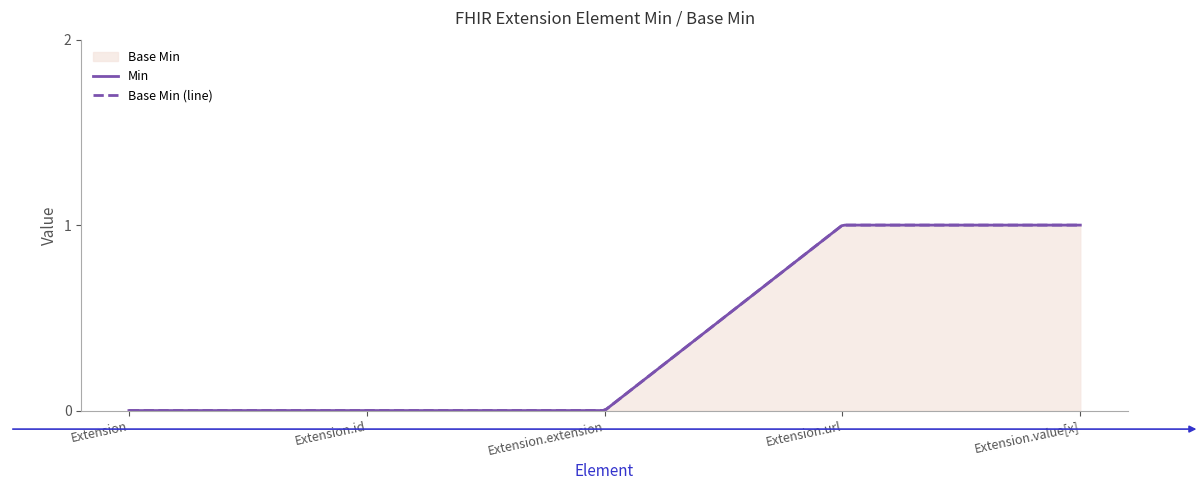

The Base Min series shows 1 at Extension.value[x]. True or false?

True